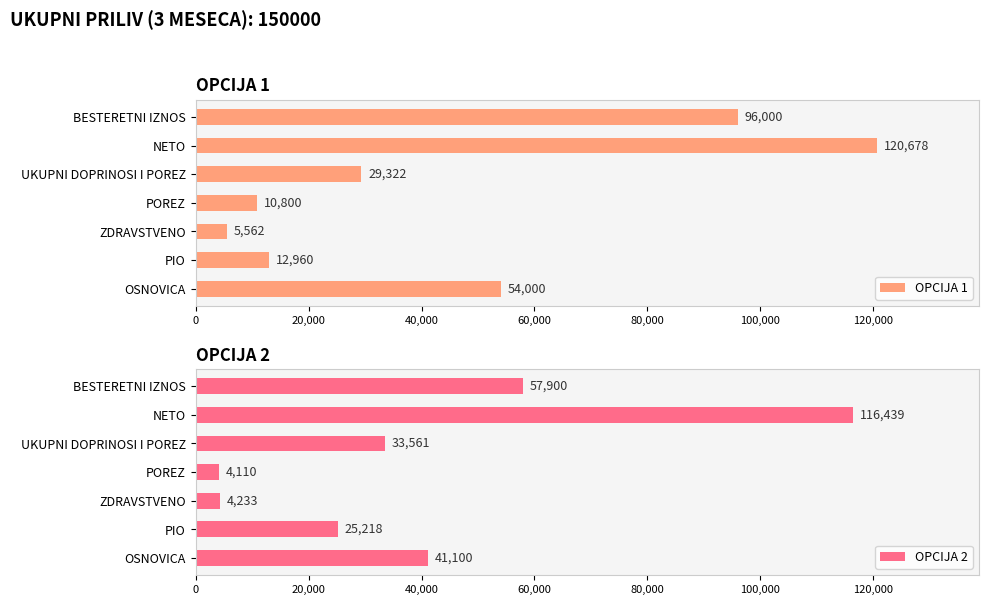

Which category has the highest value in the OPCIJA 1 series?

NETO